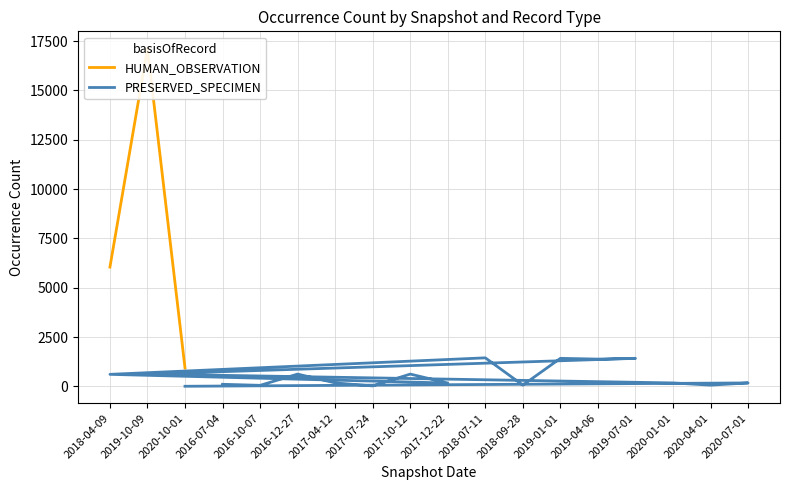

Rank the categories by value from highest to lowest.

2019-10-09, 2018-04-09, 2020-10-01